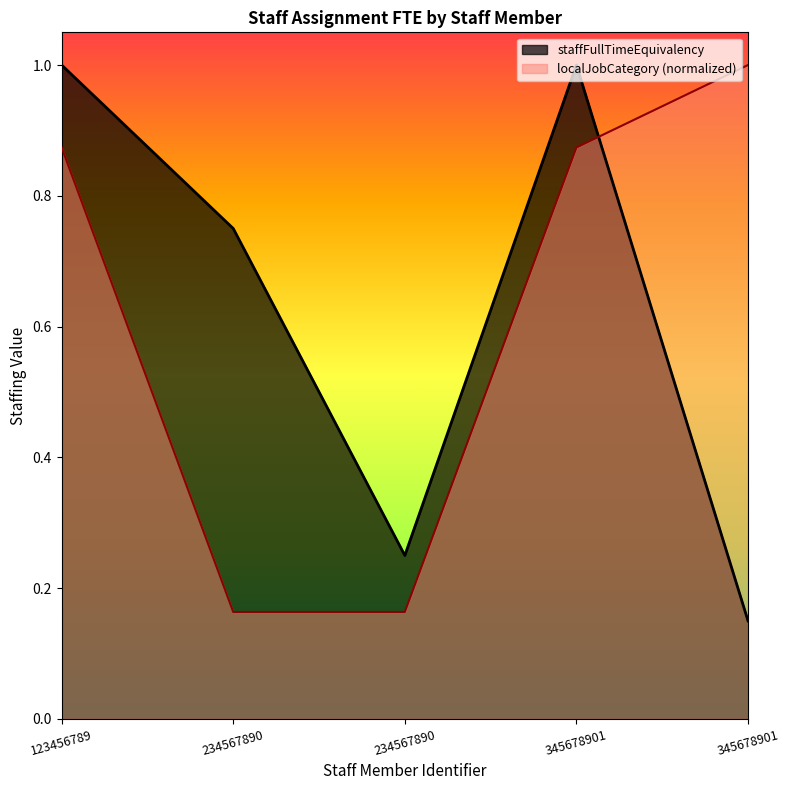

Which series has the widest spread of values?

staffFullTimeEquivalency